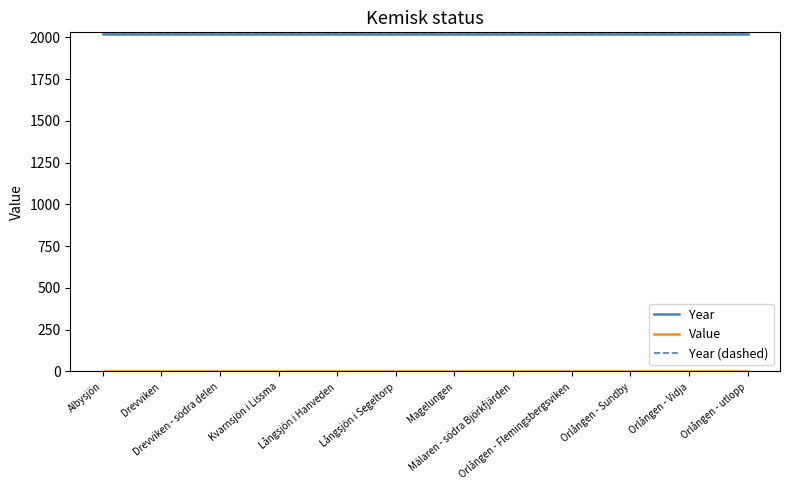

Does the chart display data point markers on the line(s)?

No